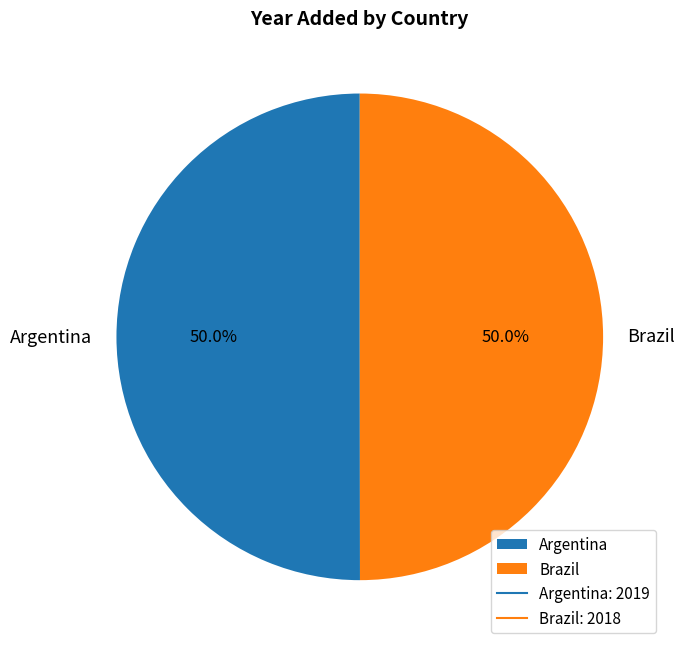

What portion of the pie excludes Argentina?

50.0%